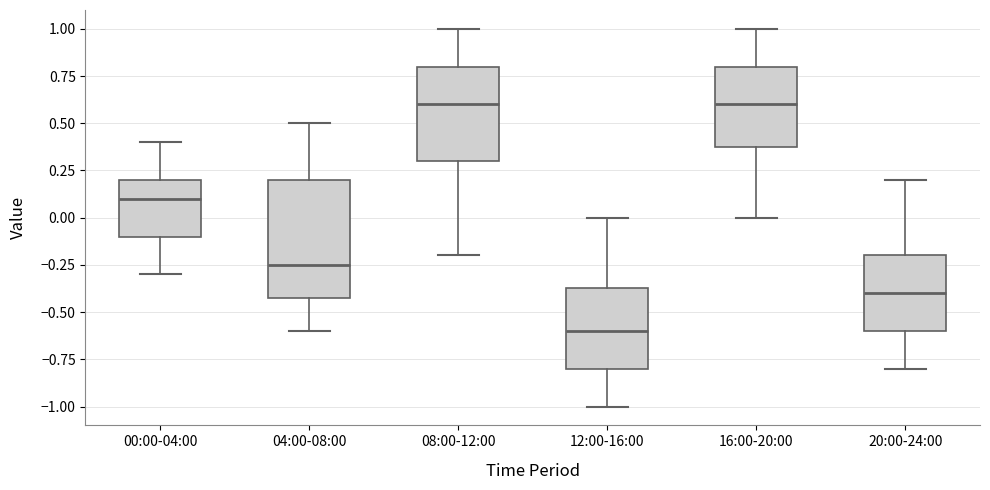

Where is the upper edge of the box for 20:00-24:00 on the y-axis? The values are not printed on the chart, so give them approximately, as read against the axis.

-0.20